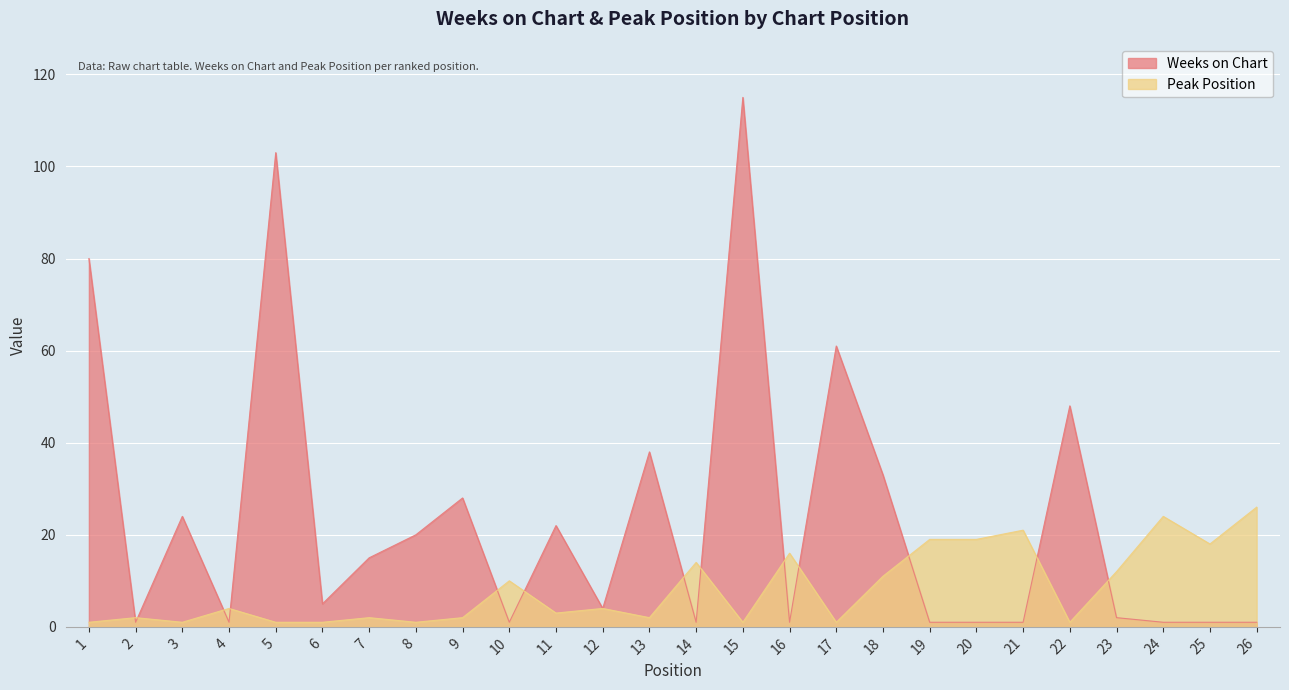

What is the lowest value of the Peak Position series?

1